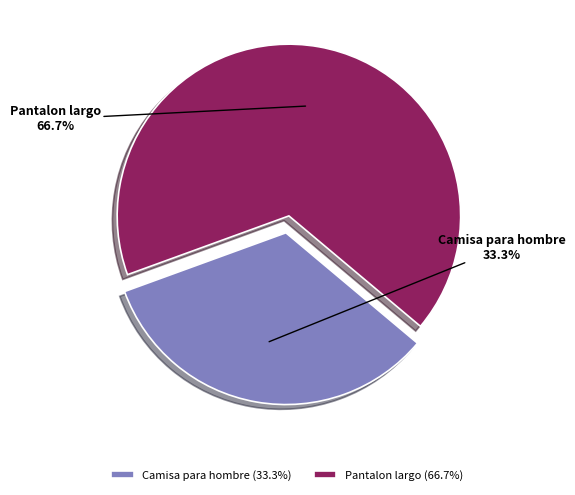

To the nearest percent, what portion does Camisa para hombre represent?

33%